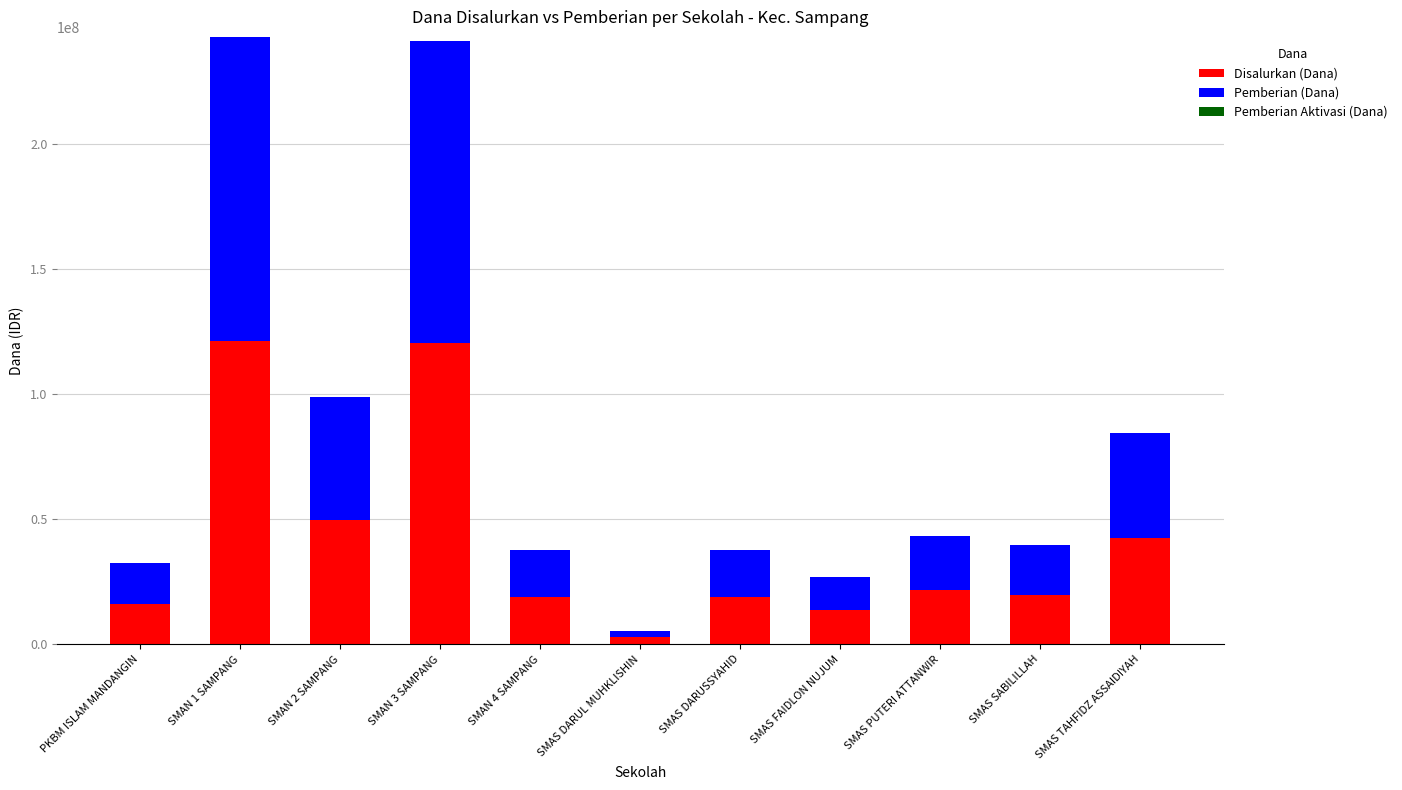

Does the chart contain any negative values?

No